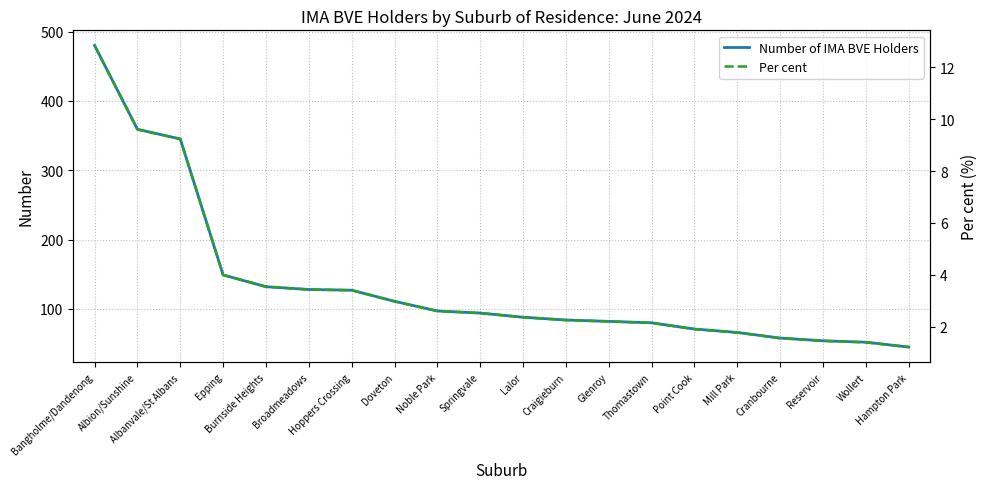

What is the value of the Number of IMA BVE Holders point at the 13th from the left?

82.0